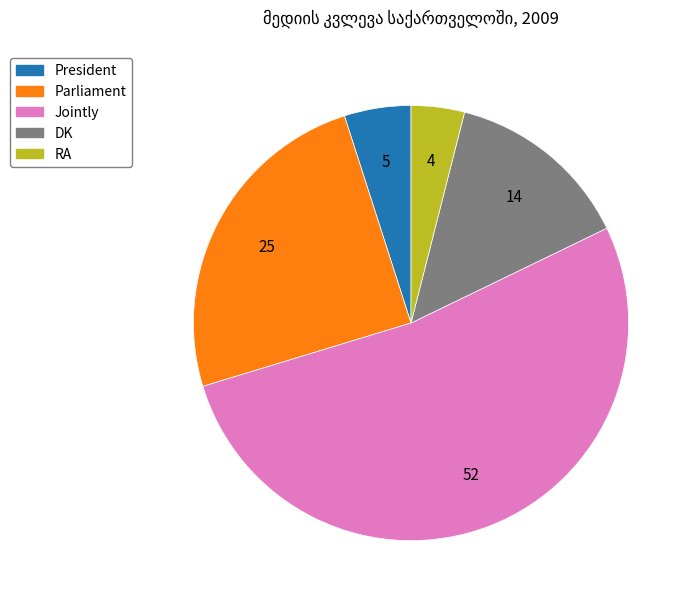

Is Jointly the majority of the pie?

Yes